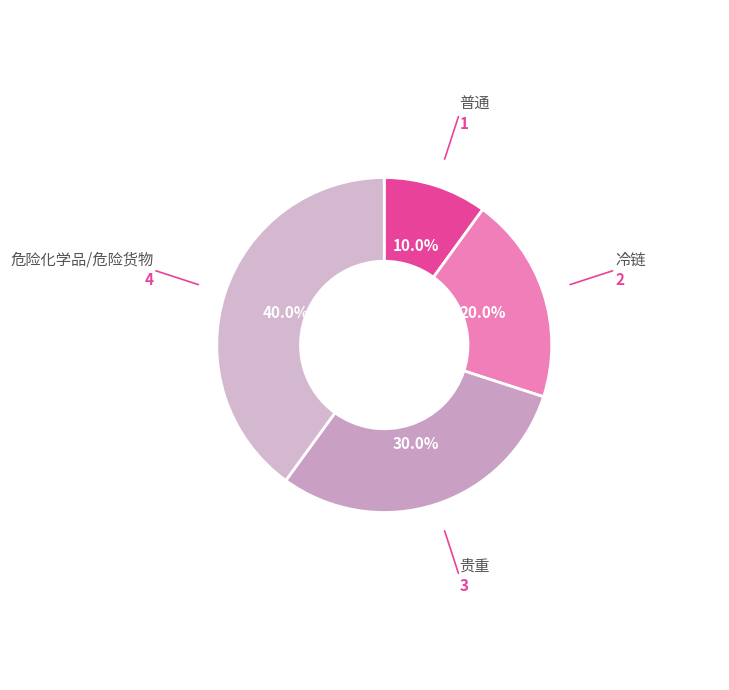

Is it true that 普通 is 10% of the pie?

True